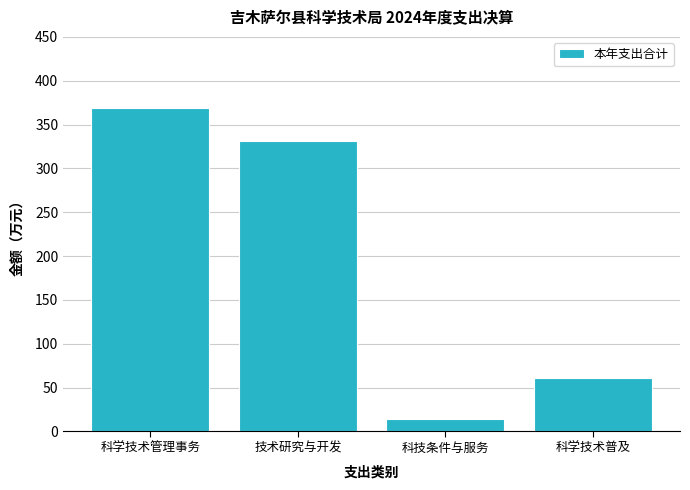

Reading left to right, list all the values displayed in this chart.

科学技术管理事务=368.7	技术研究与开发=330.9	科技条件与服务=14.0	科学技术普及=60.8